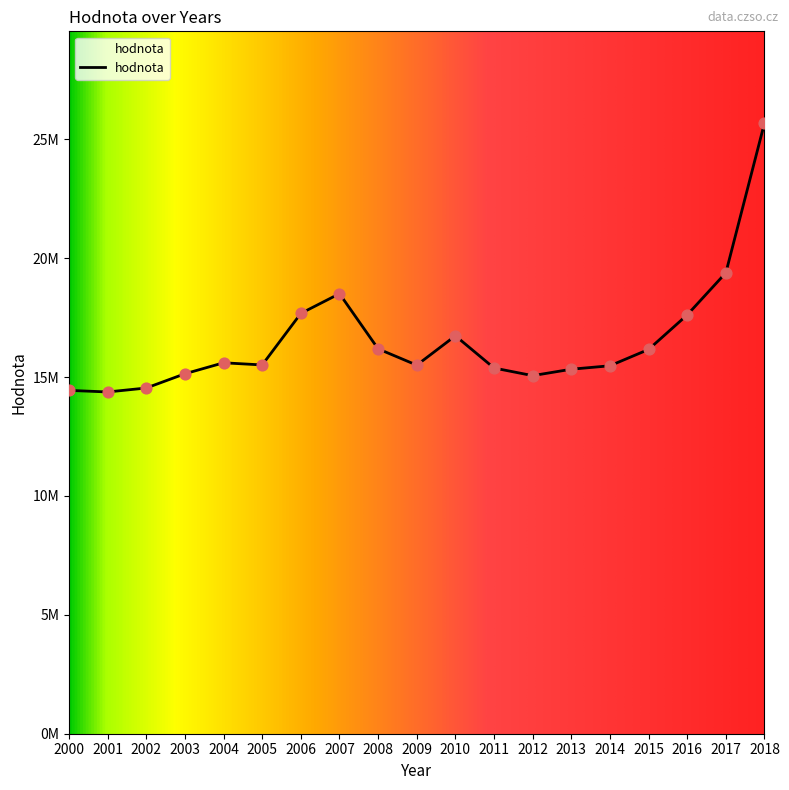

Is this an area chart (filled region under the line)?

Yes